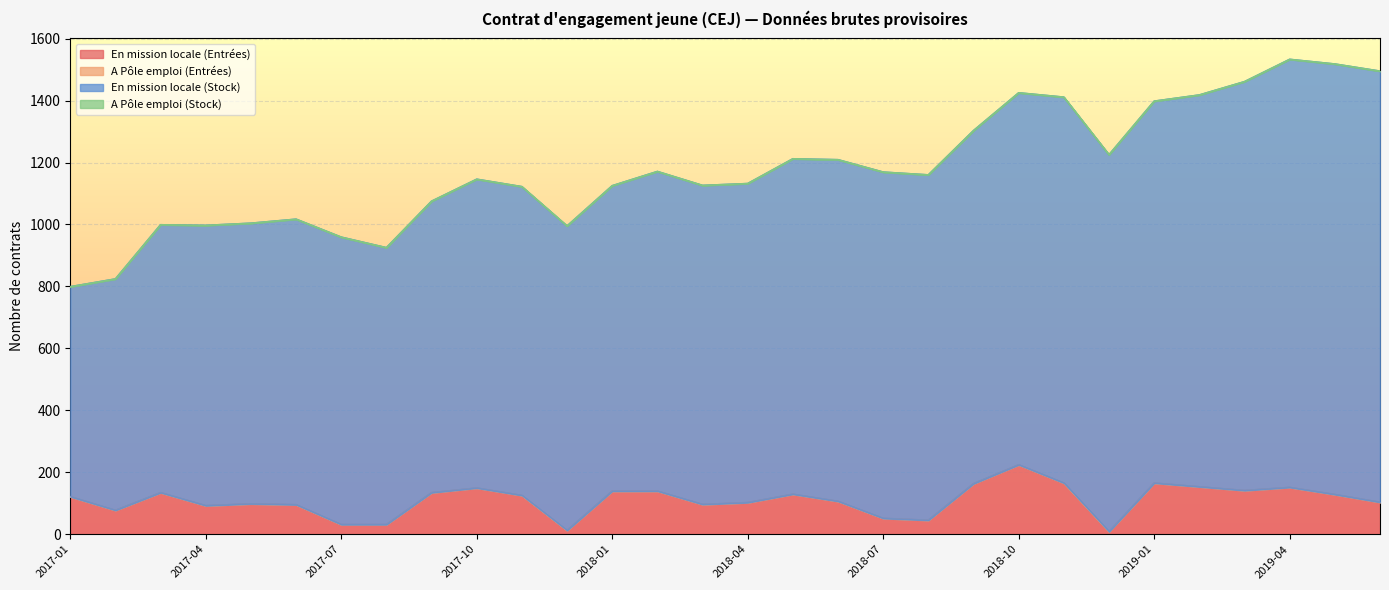

Reading right to left, extract all data points from this chart.

En mission locale (Entrées): 103	128	151	141	153	165	8	165	224	163	45	51	106	129	102	96	139	139	12	125	149	134	31	31	95	98	92	134	77	121
A Pôle emploi (Entrées): 0	0	0	0	0	0	0	0	0	0	0	0	0	0	0	0	0	0	0	0	0	0	0	0	0	0	0	0	0	0
En mission locale (Stock): 1392	1390	1382	1320	1265	1233	1217	1246	1201	1140	1115	1118	1103	1083	1030	1030	1032	986	983	997	997	941	894	928	922	906	905	865	747	678
A Pôle emploi (Stock): 0	0	0	0	0	0	0	0	0	0	0	0	0	0	0	0	0	0	0	0	0	0	0	0	0	0	0	0	0	0